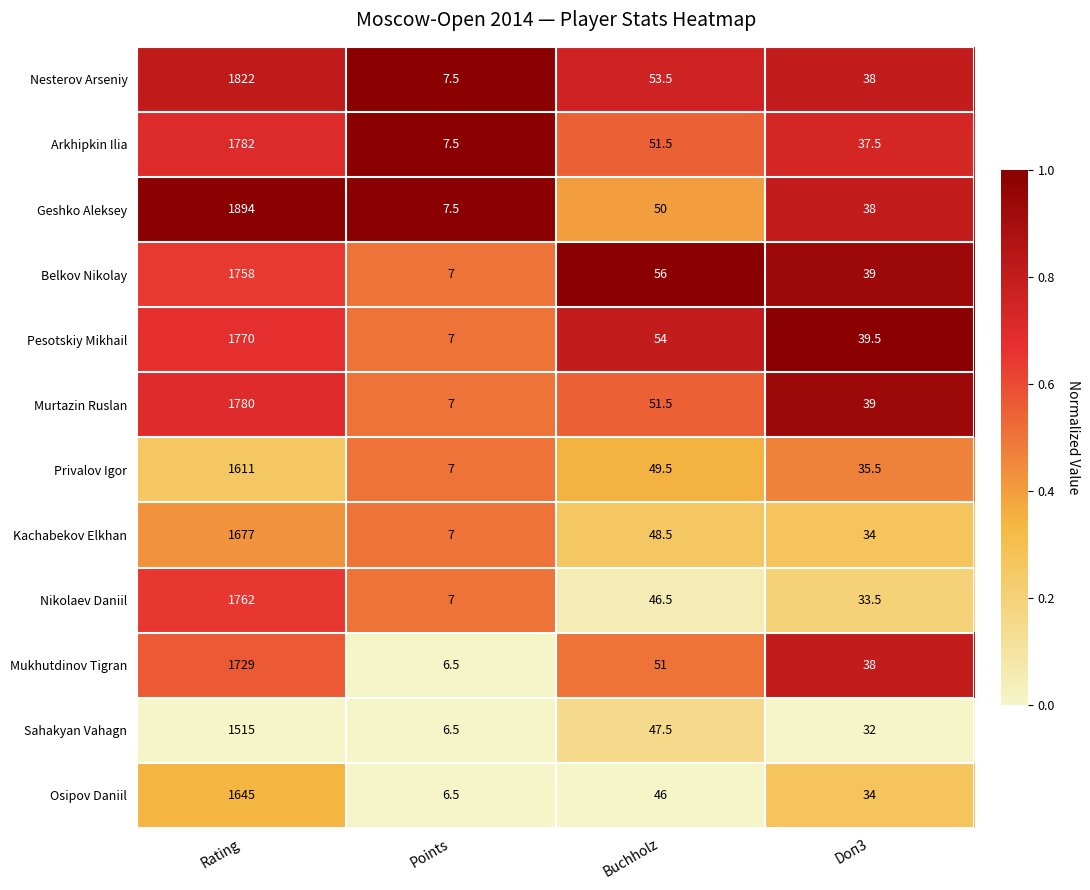

List the series in order of their peak value, highest first.

Geshko Aleksey, Nesterov Arseniy, Arkhipkin Ilia, Murtazin Ruslan, Pesotskiy Mikhail, Nikolaev Daniil, Belkov Nikolay, Mukhutdinov Tigran, Kachabekov Elkhan, Osipov Daniil, Privalov Igor, Sahakyan Vahagn